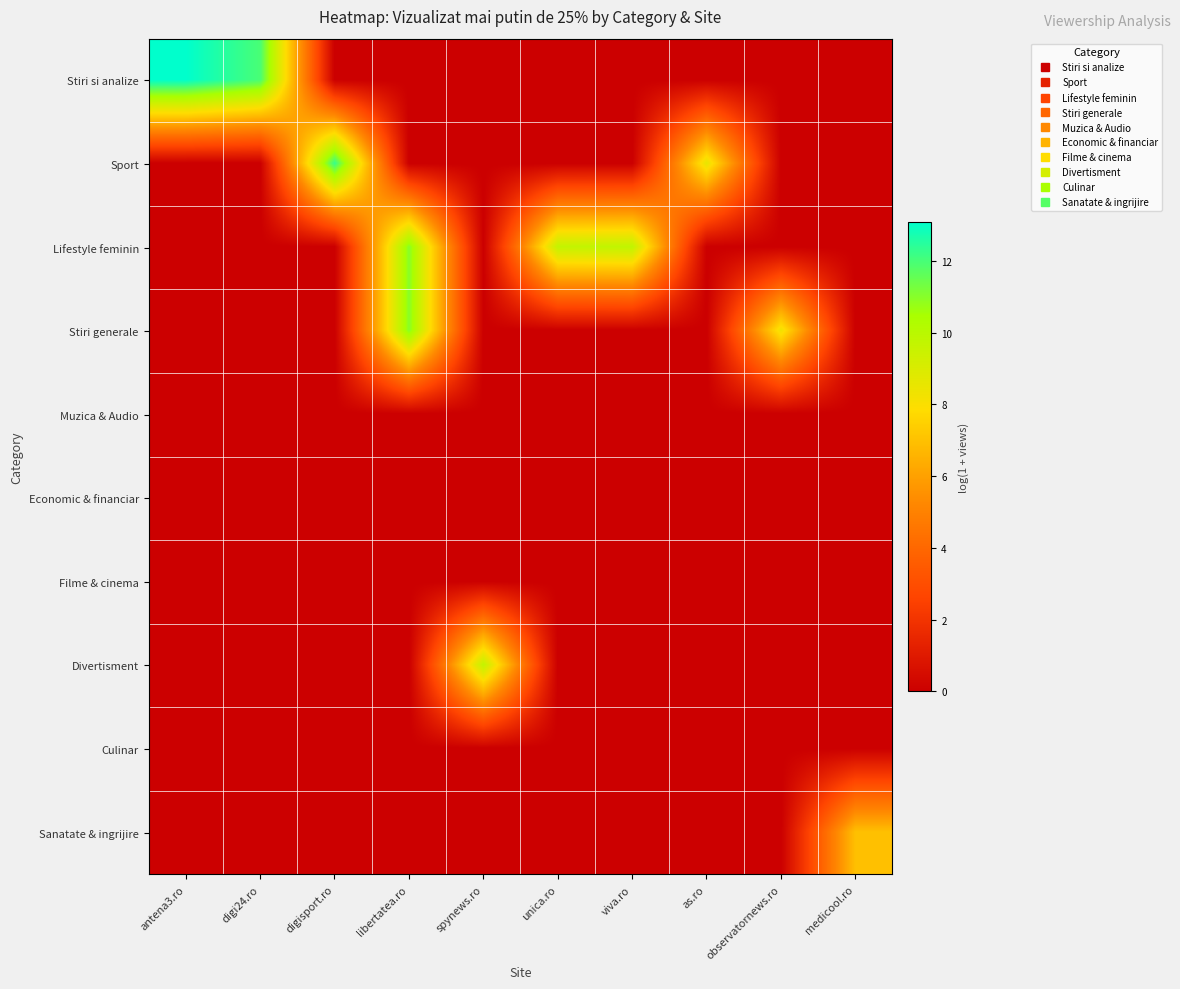

Rank the series at unica.ro from highest to lowest value.

Lifestyle feminin, Stiri si analize, Sport, Stiri generale, Muzica & Audio, Economic & financiar, Filme & cinema, Divertisment, Culinar, Sanatate & ingrijire